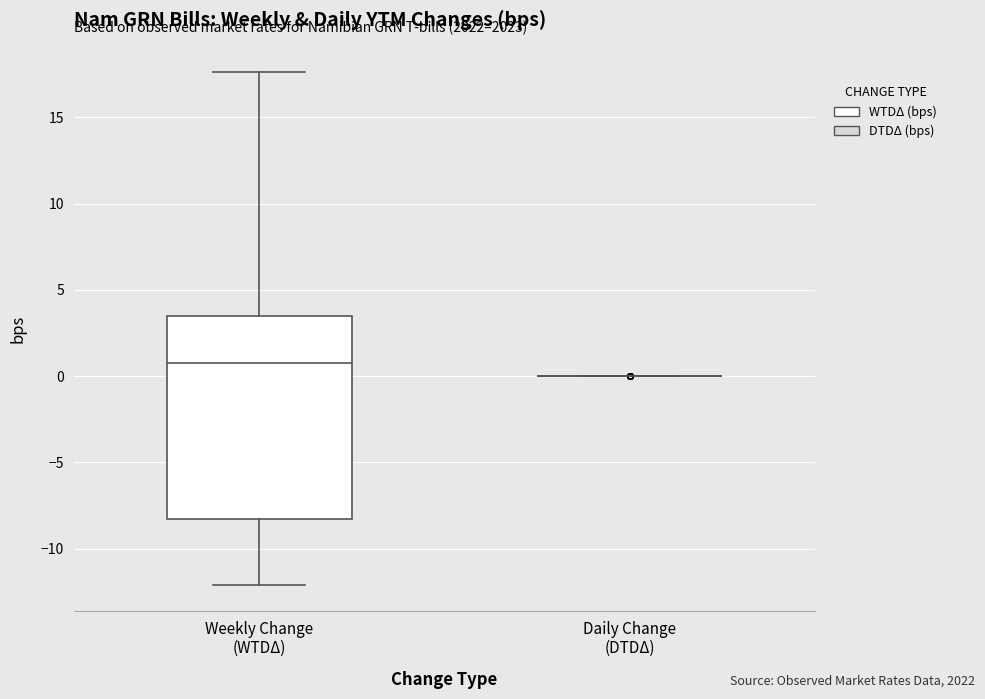

Reading left to right, transcribe this box plot: for each box, give where its median line is, the range the box spans, and where its two whiskers end, as read against the y-axis. The values are not printed on the chart, so give them approximately, as read against the axis.

Weekly Change (WTDΔ): median 1.0, box -8.5 to 3.5, whiskers -12.0 to 17.5
Daily Change (DTDΔ): box collapsed to a line at 0.0, whiskers 0.0 to 0.0